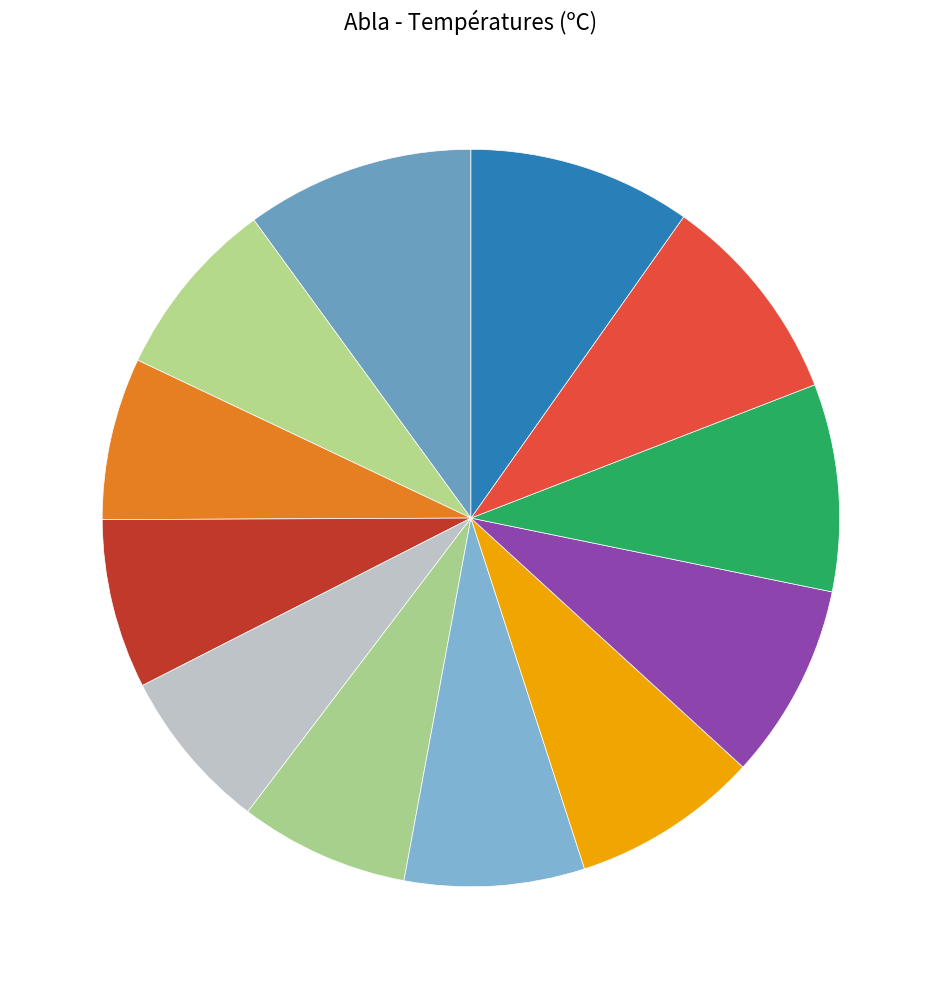

Rank the categories by value from highest to lowest.

09:00, 22:00, 23:00, 00:00, 01:00, 02:00, 08:00, 03:00, 06:00, 04:00, 05:00, 07:00